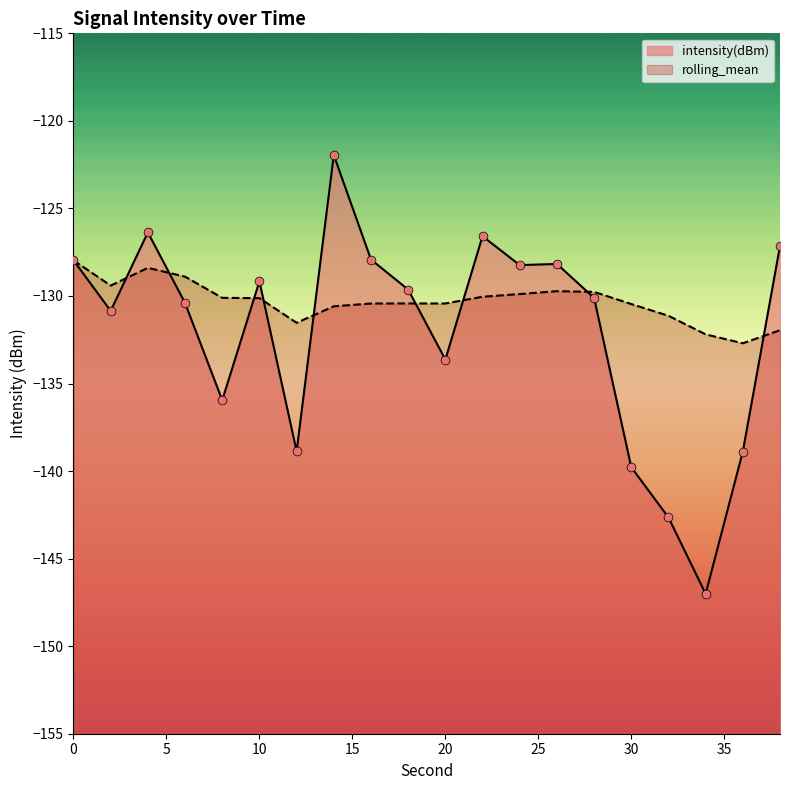

Which series has the largest total across all categories?

rolling_mean